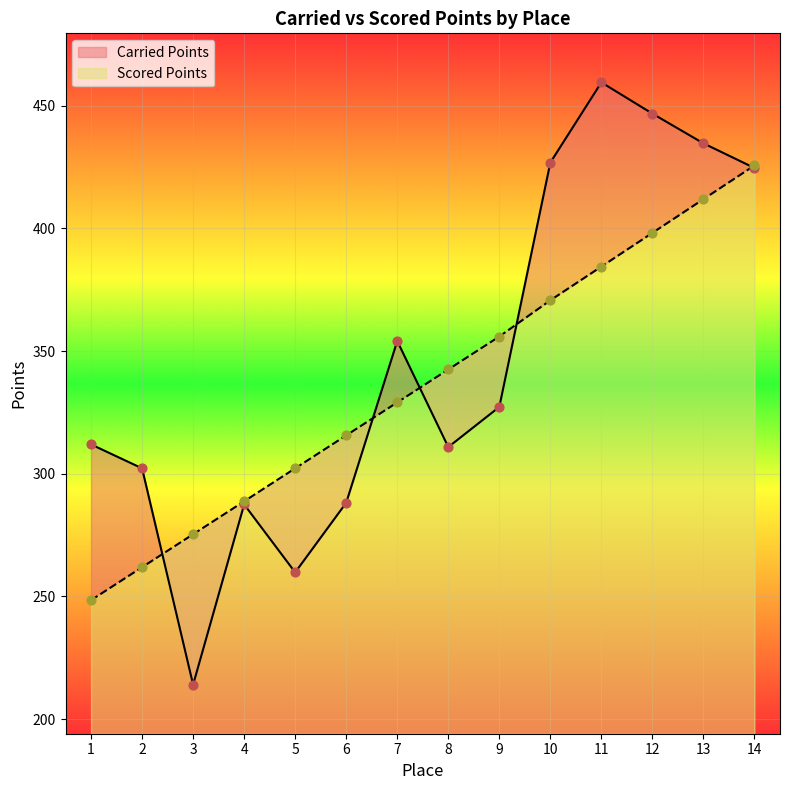

What is the total value across all series at 2?

564.1